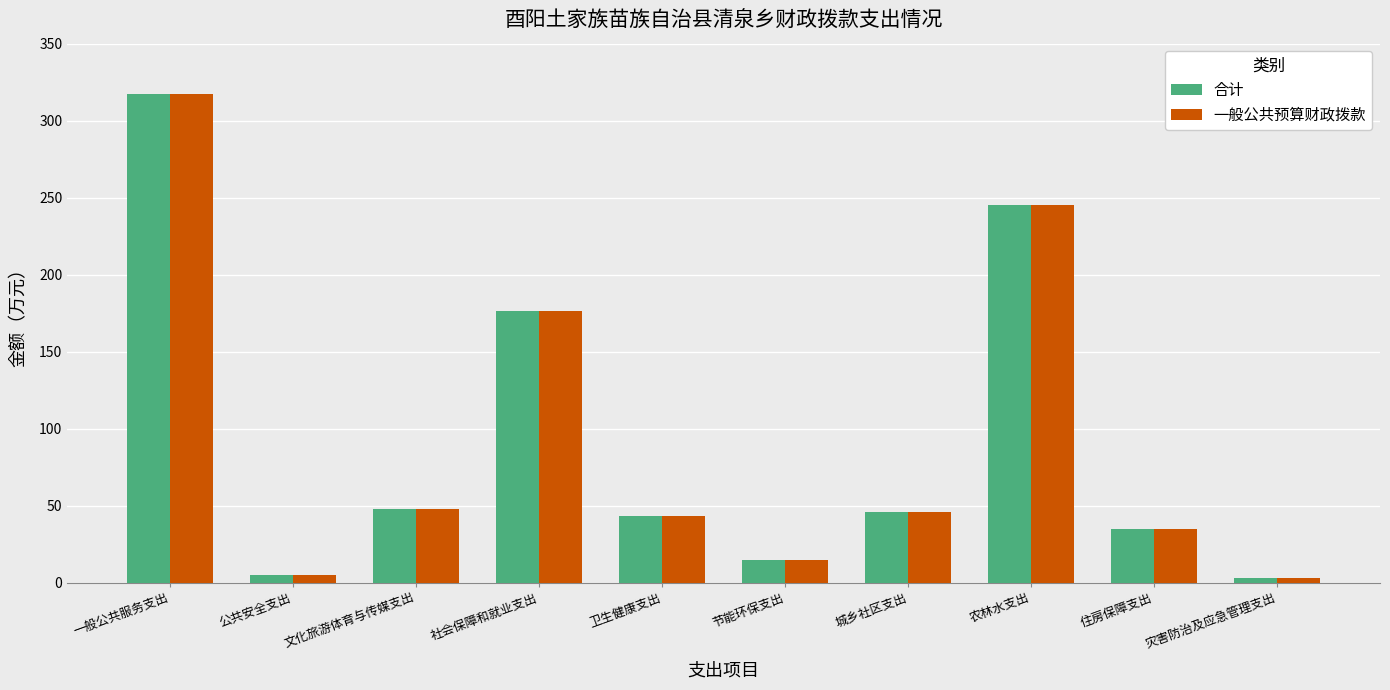

Is the value of 一般公共预算财政拨款 at 卫生健康支出 greater than the value of 合计 at 城乡社区支出?

No